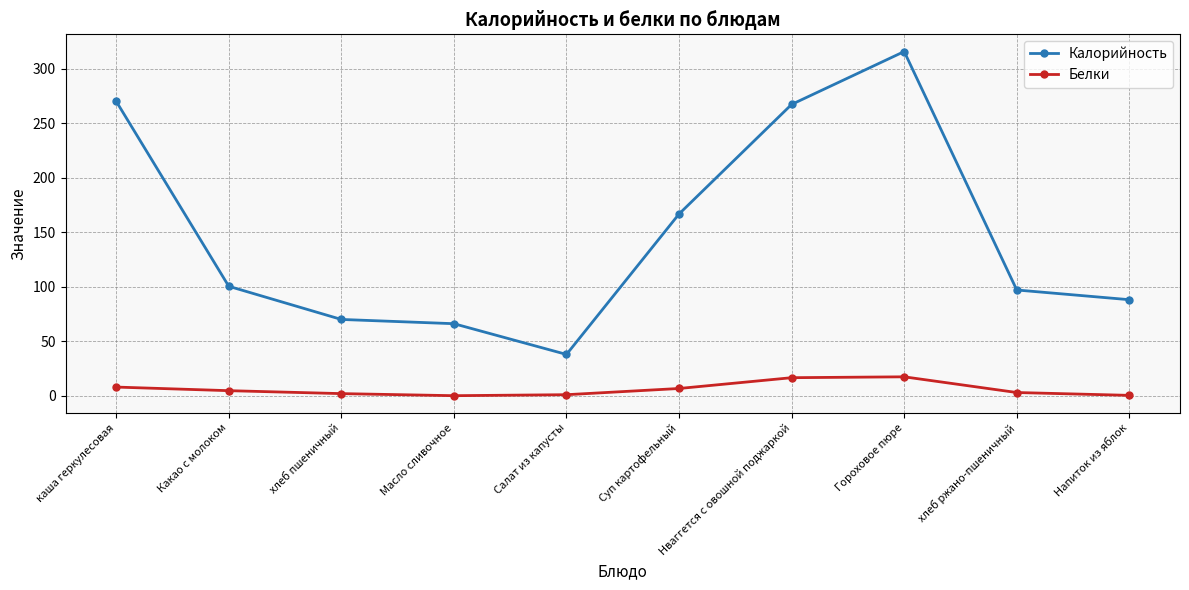

How many lines are shown in the chart?

2